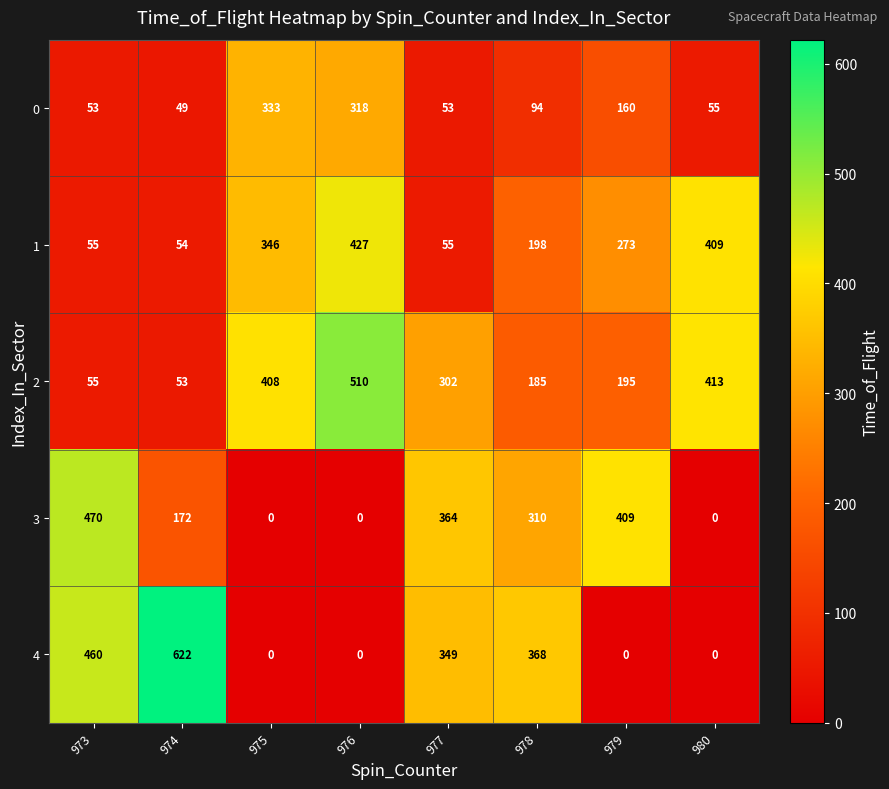

What is the spread (max minus min) of values at 974?

573